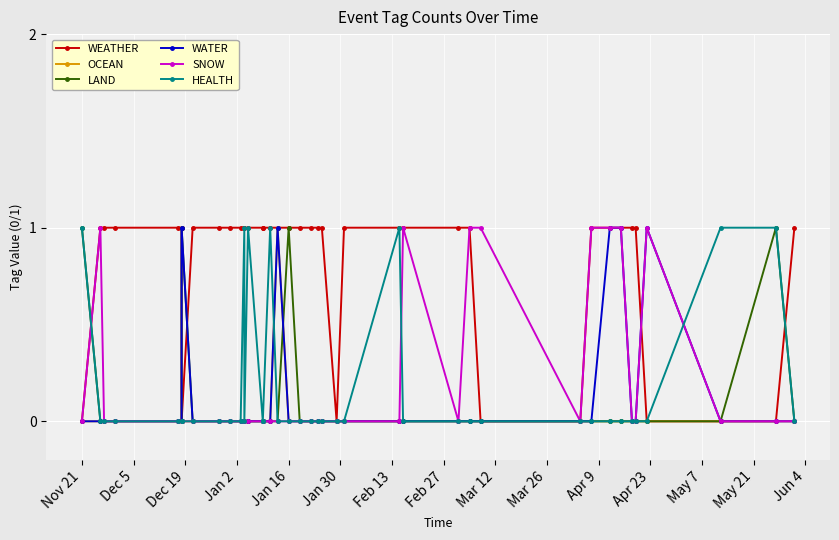

What is the sum of all OCEAN values?

1